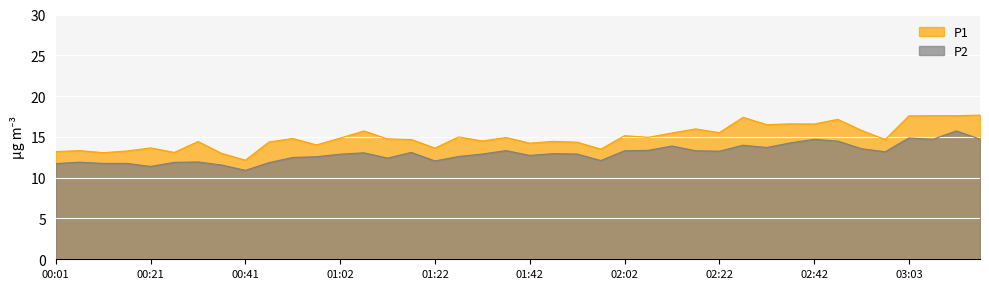

True or false: P2 and P1 cross at least once.

False